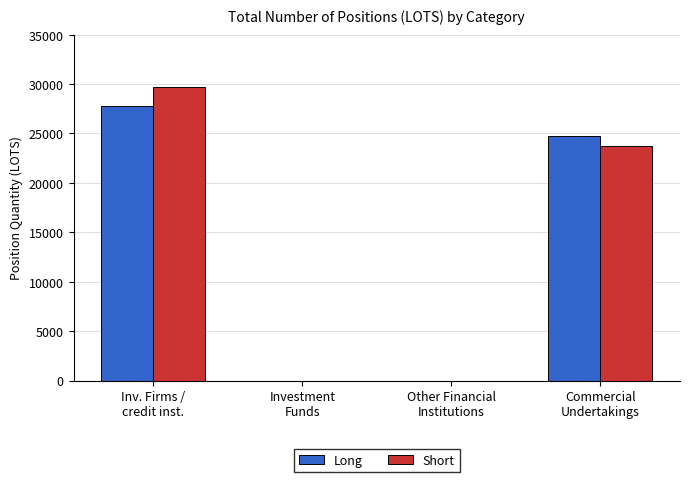

What is the sum of the Short values at Inv. Firms /
credit inst. and Commercial
Undertakings?

53457.0